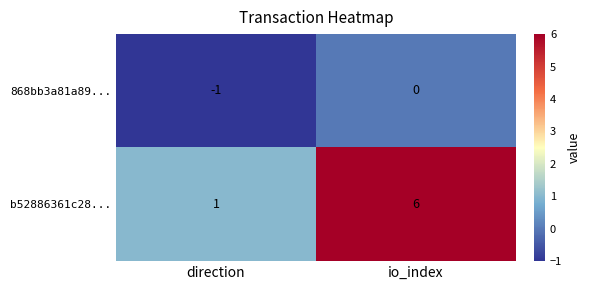

Which label corresponds to the largest value in the chart?

io_index